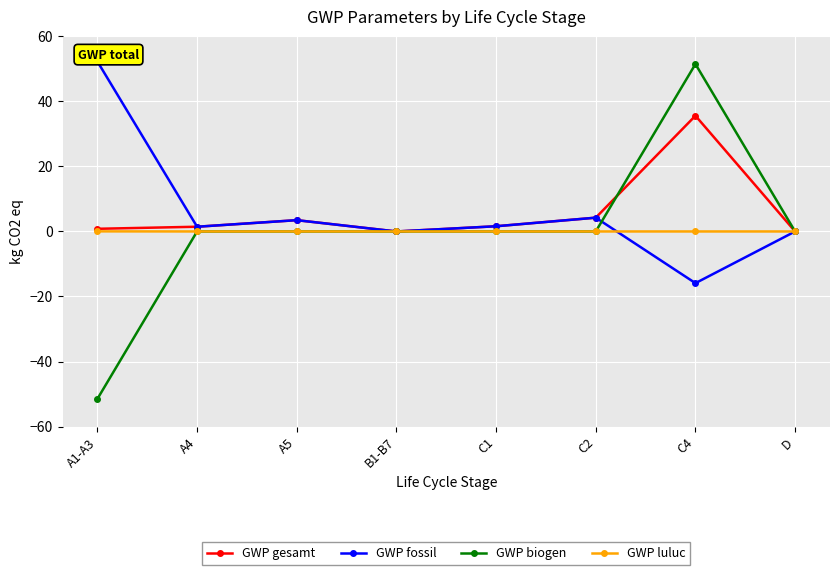

What is the highest value of the GWP fossil series?

52.3